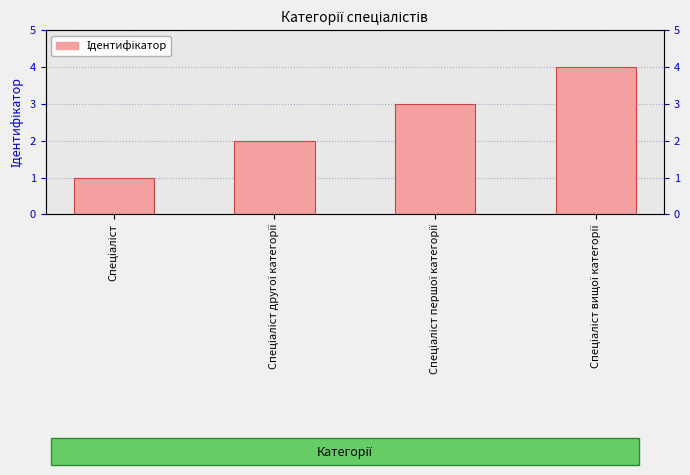

Does the chart contain stacked bars?

No